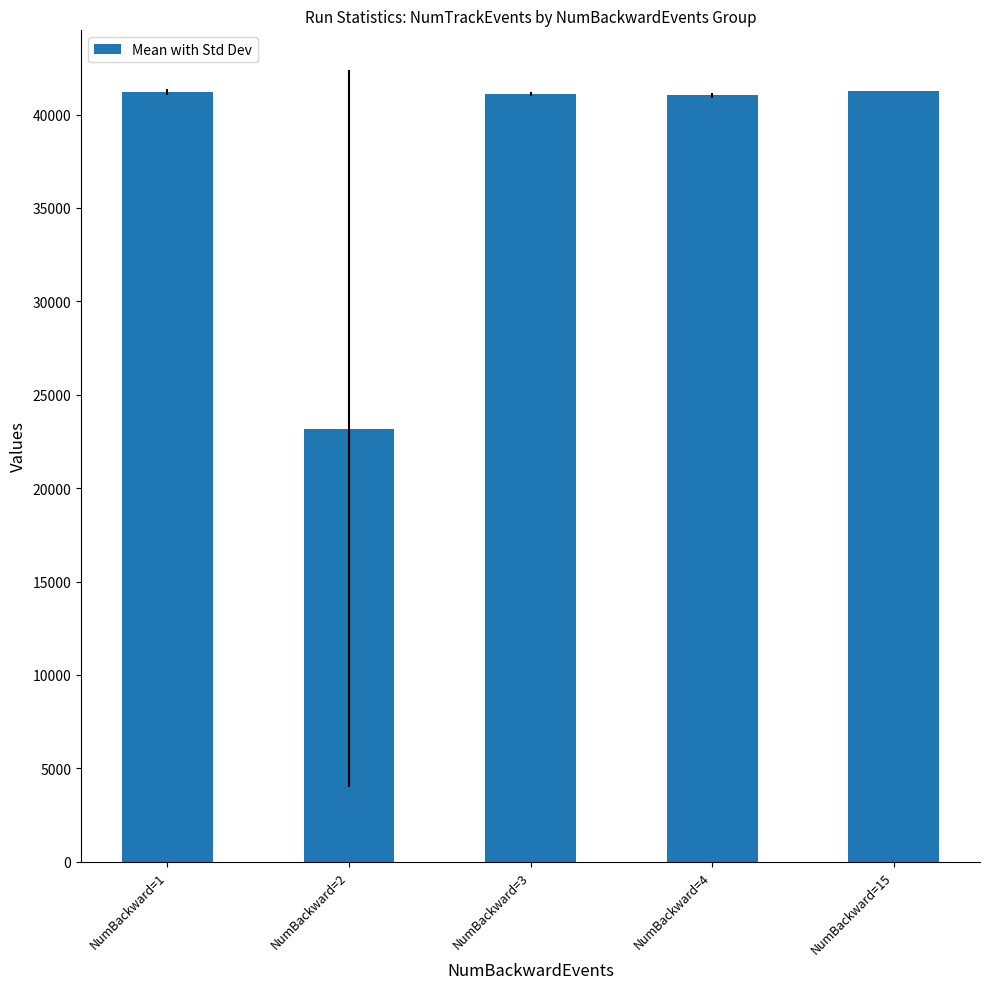

What value does the data have at NumBackward=2?

23184.4